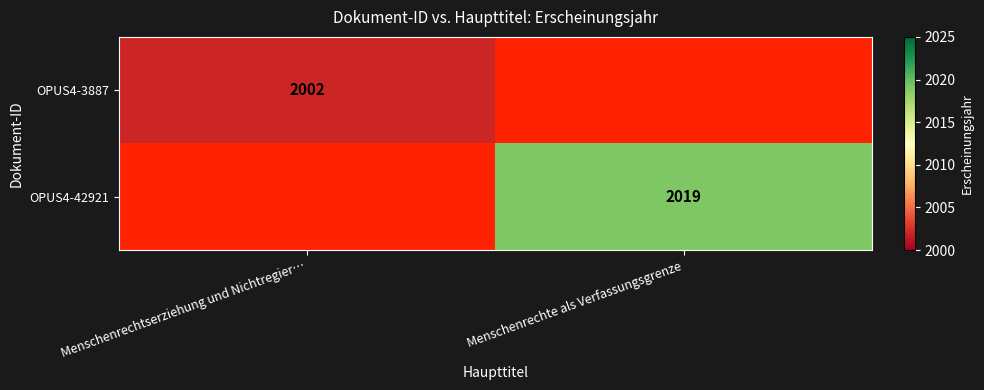

The OPUS4-42921 series shows 2019 at Menschenrechte als Verfassungsgrenze. True or false?

True